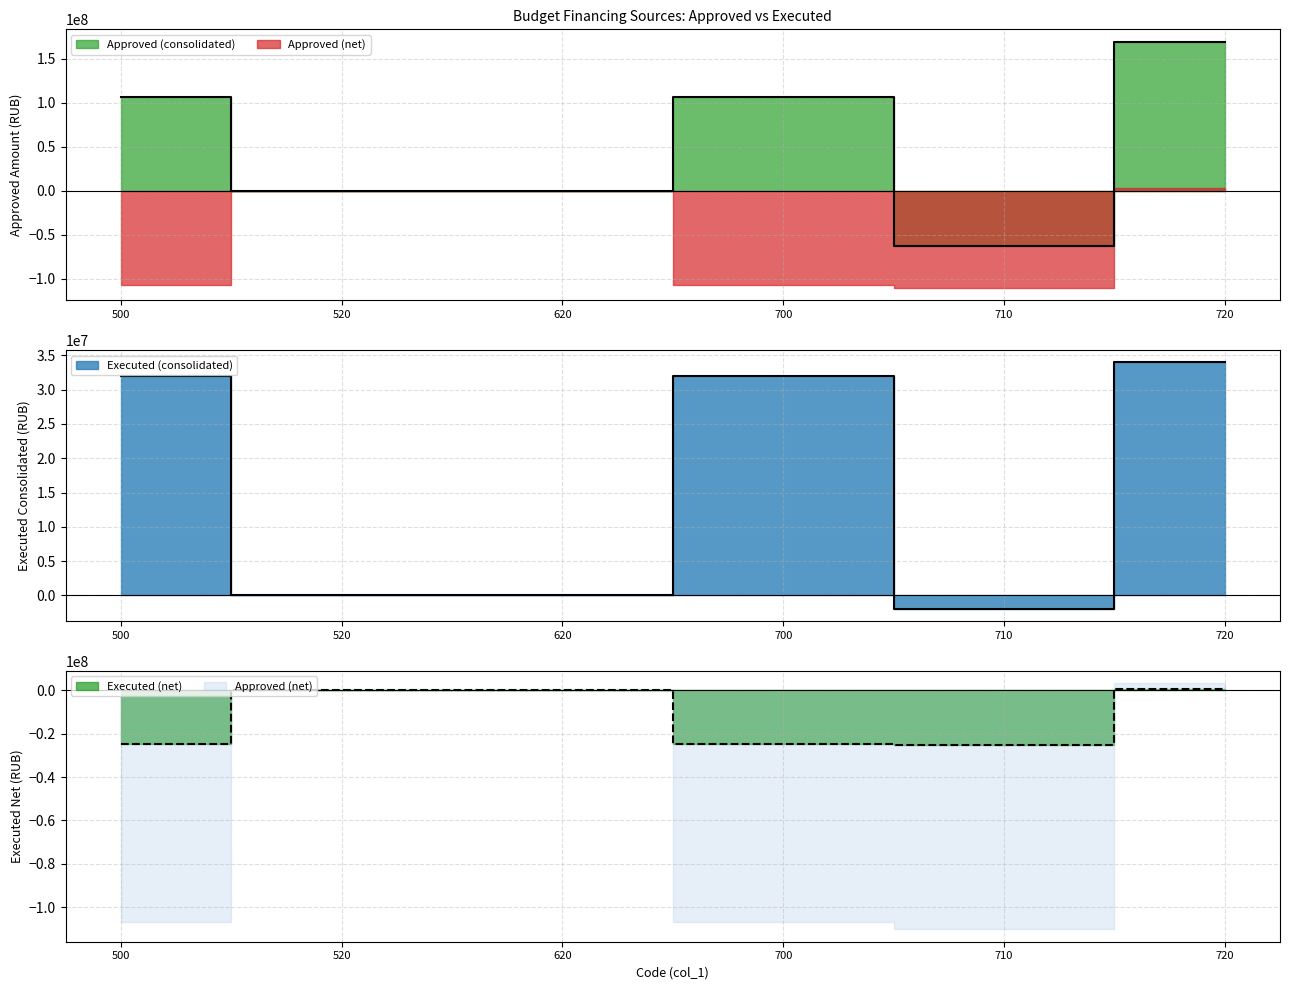

Which series has the widest spread of values?

Approved (consolidated)